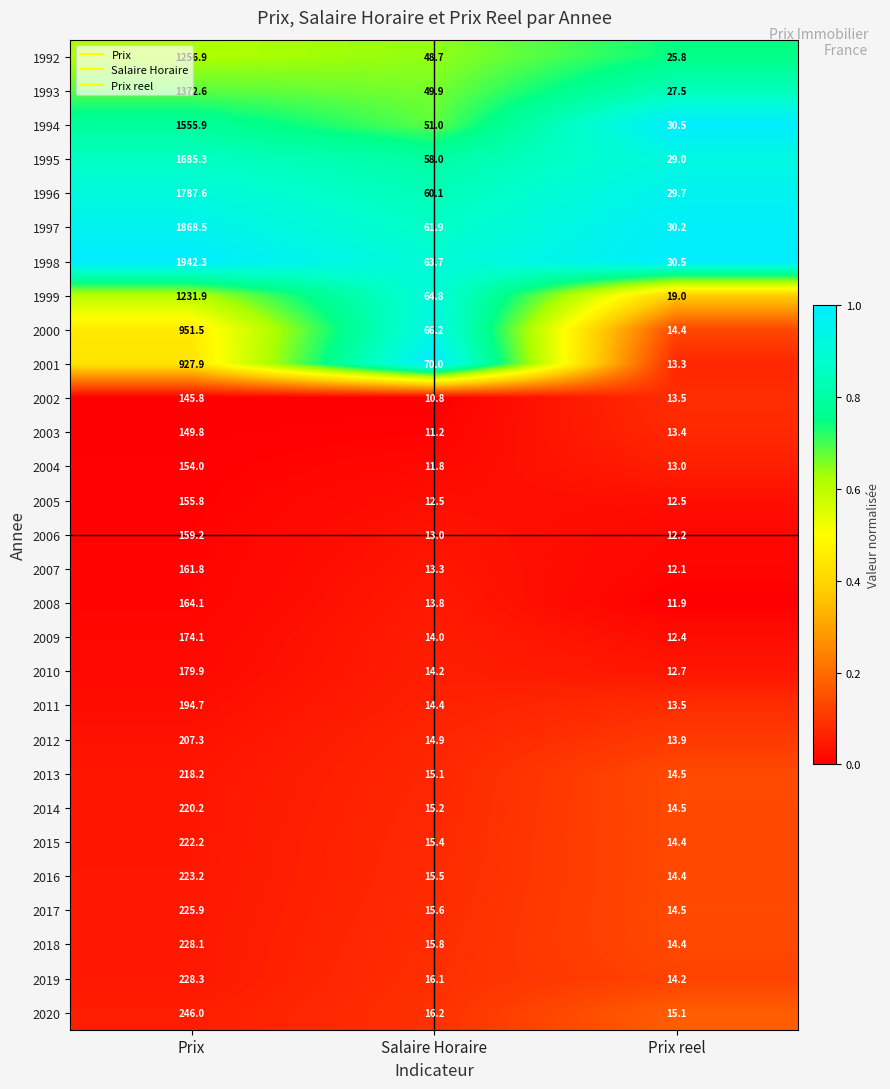

List the labels in order of 2011 value, smallest first.

Prix reel, Salaire Horaire, Prix